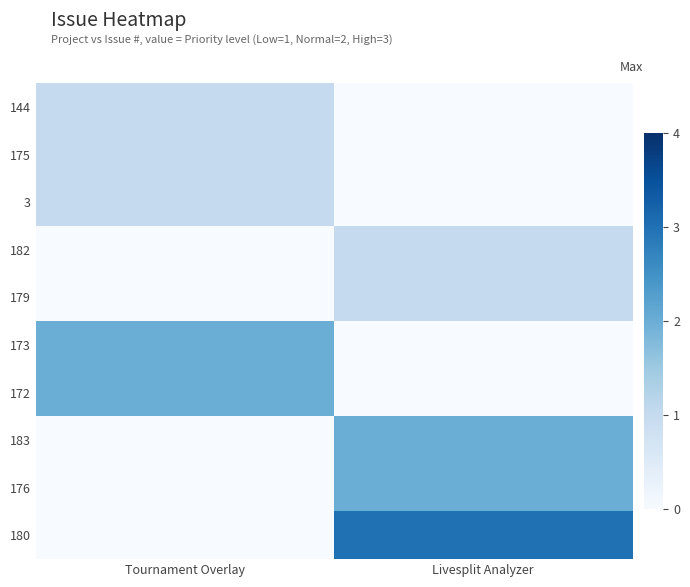

Between Livesplit Analyzer and Tournament Overlay, which is larger?

Tournament Overlay